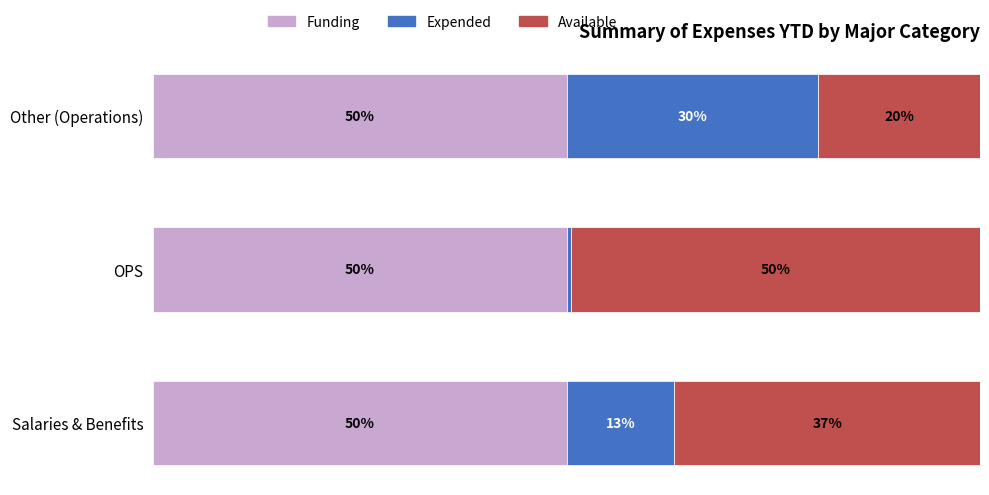

What are all the series names shown in the legend?

Funding, Expended, Available